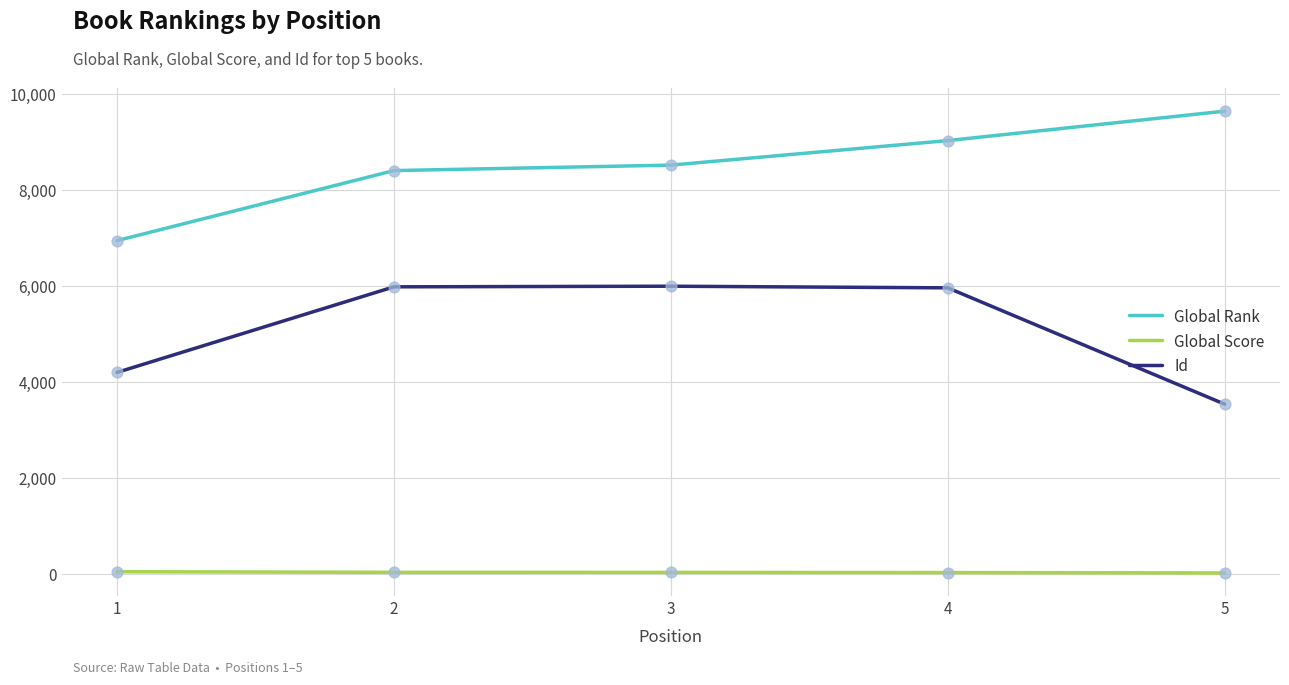

Between 1 and 5, which series saw the biggest shift?

Global Rank